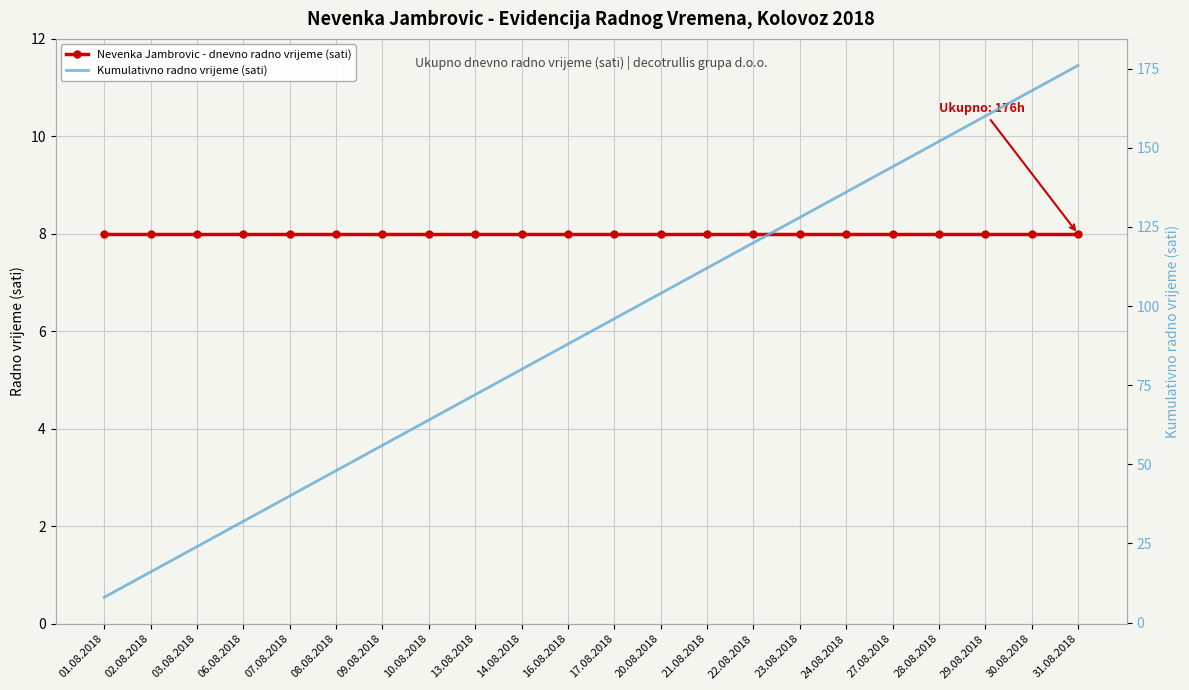

True or false: Nevenka Jambrovic - dnevno radno vrijeme (sati) and Kumulativno radno vrijeme (sati) cross at least once.

False